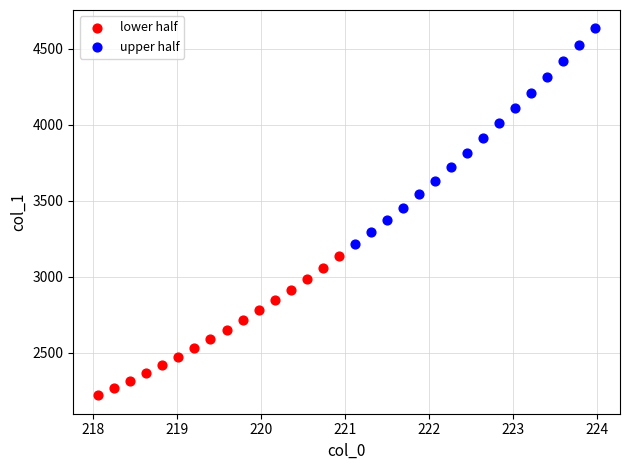

Which series has the largest Y range (max minus min)?

upper half